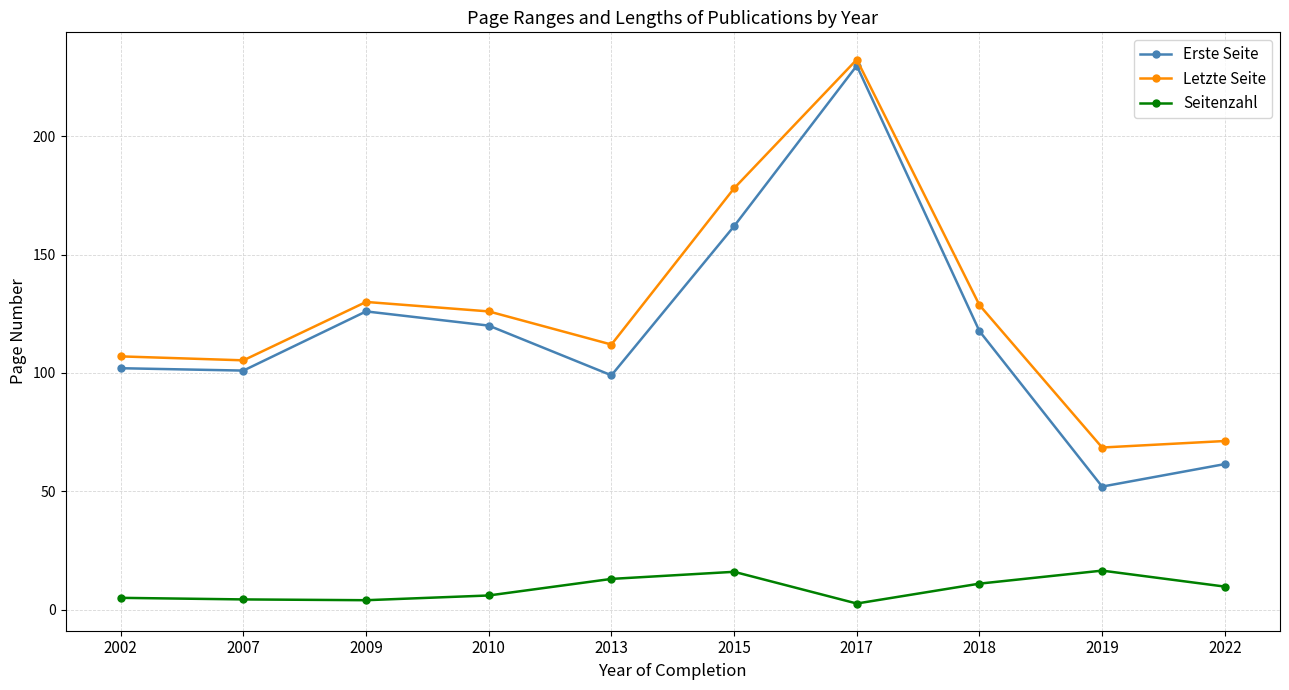

Read the Erste Seite value at 2009.

126.0